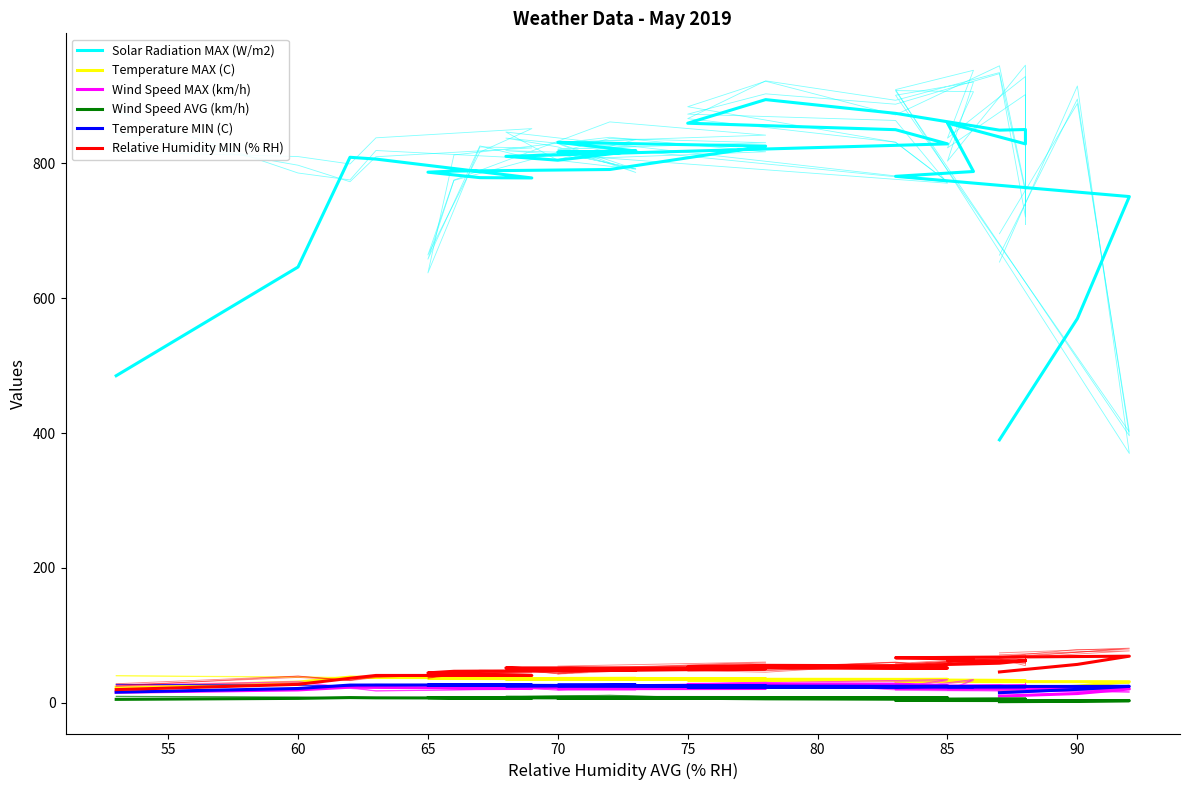

At how many categories does at least one series exceed 673?

27